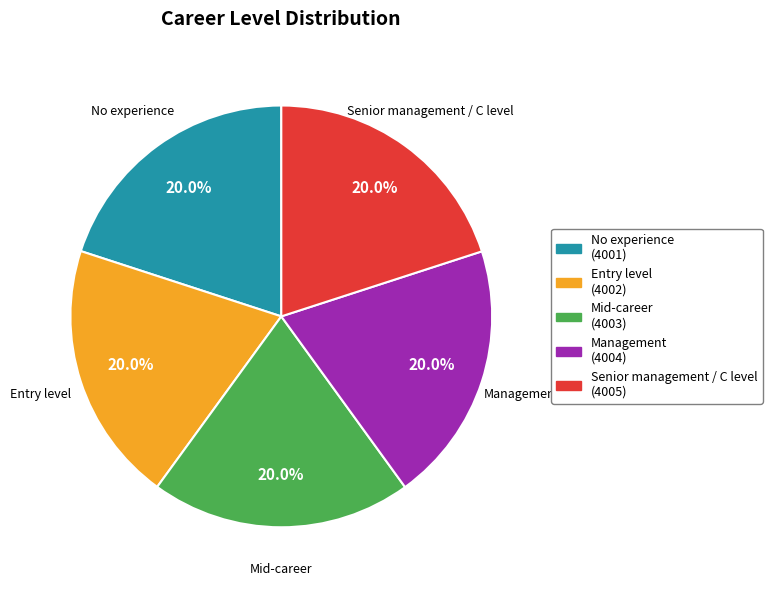

What is the ratio of the value at Entry level to the value at Management?

1.0